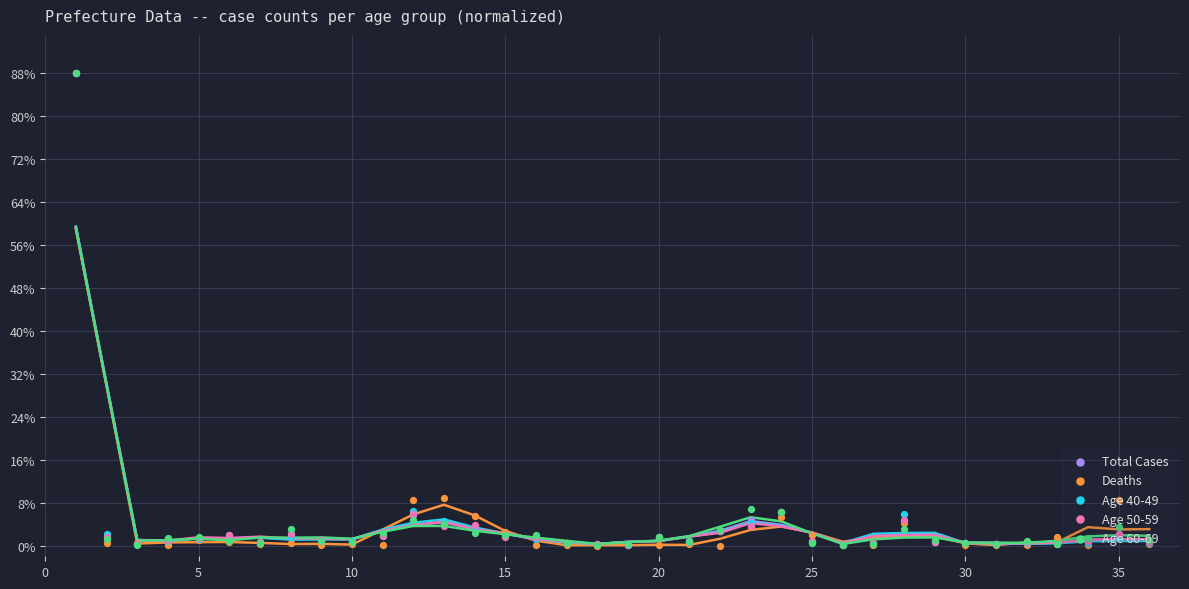

What are all the series names shown in the legend?

Total Cases, Deaths, Age 40-49, Age 50-59, Age 60-69